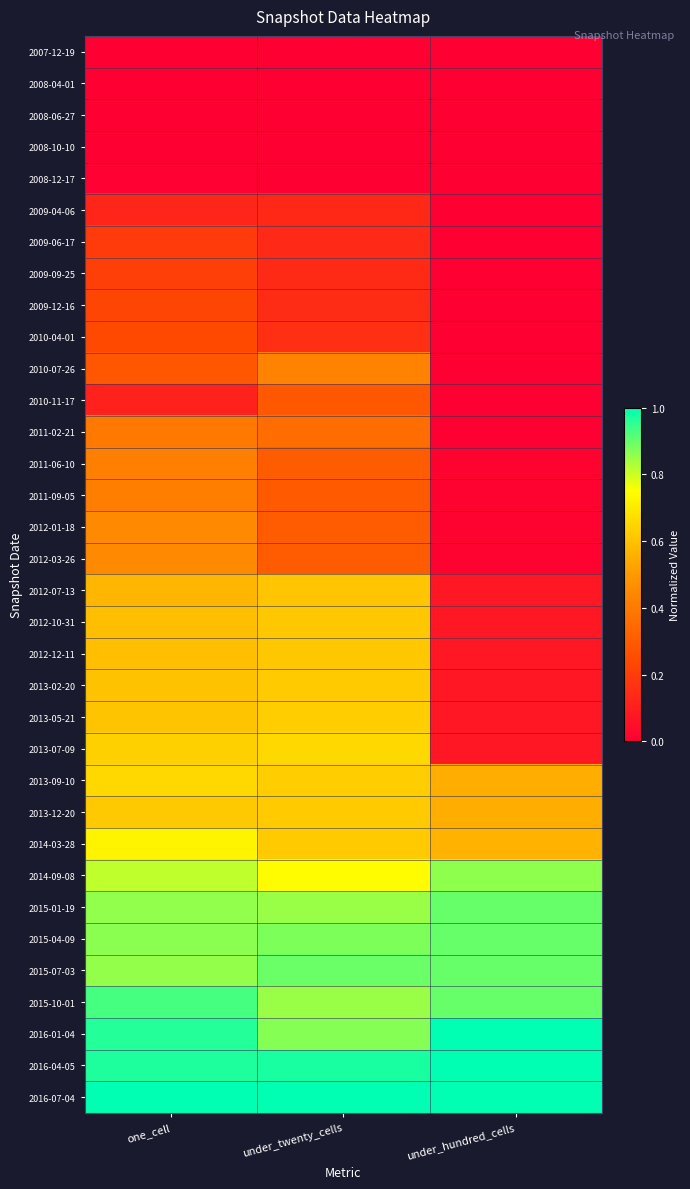

At which category is the sum across all series the highest?

one_cell